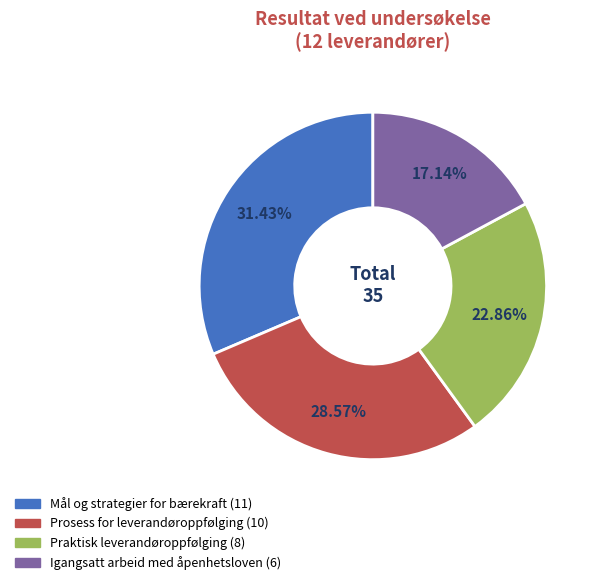

What is the largest slice in the pie chart?

Mål og strategier for bærekraft